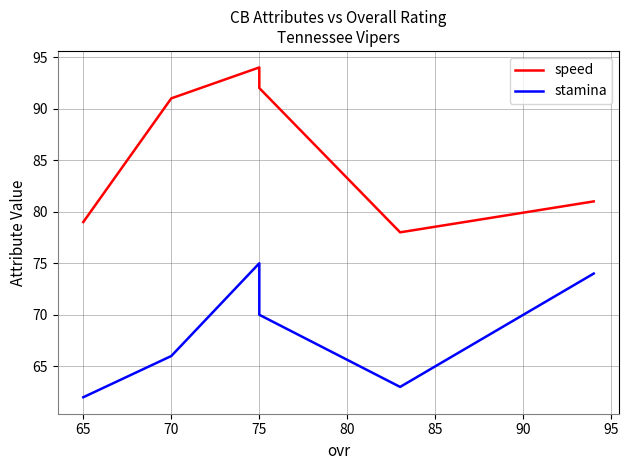

True or false: speed and stamina cross at least once.

False